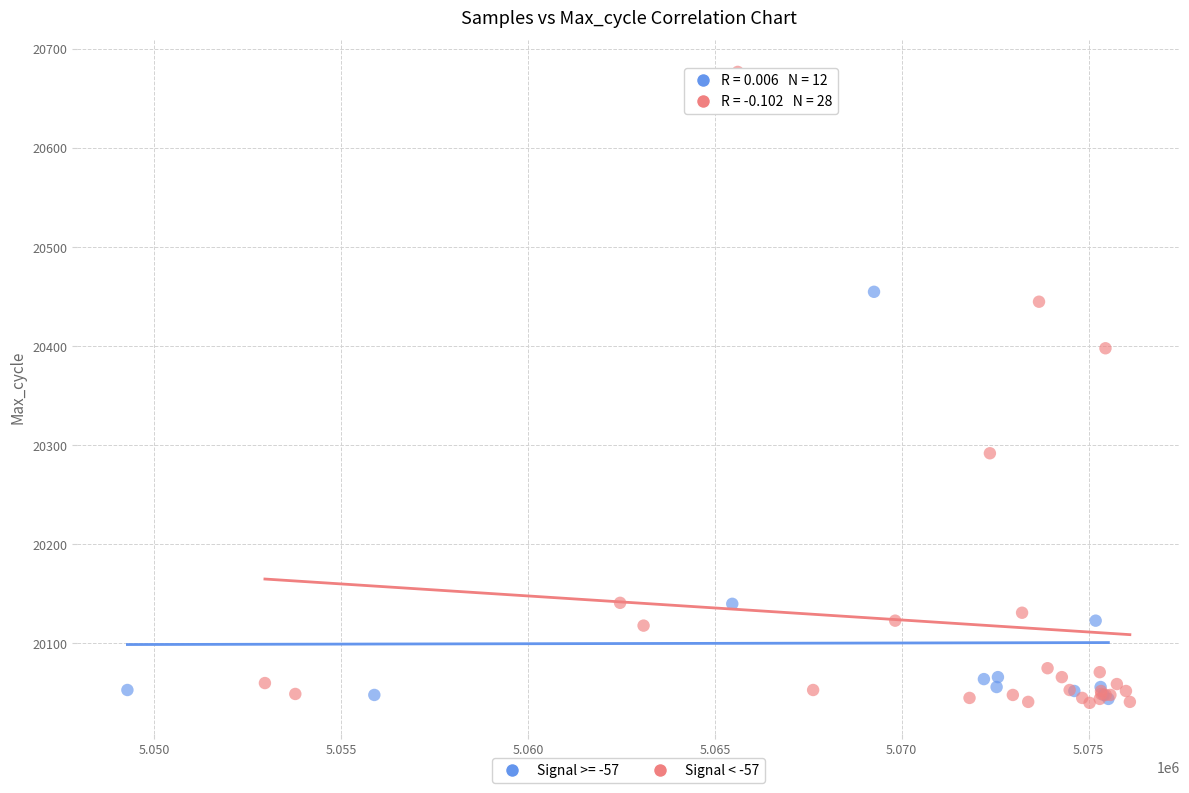

Which series has the largest Y range (max minus min)?

Signal < -57